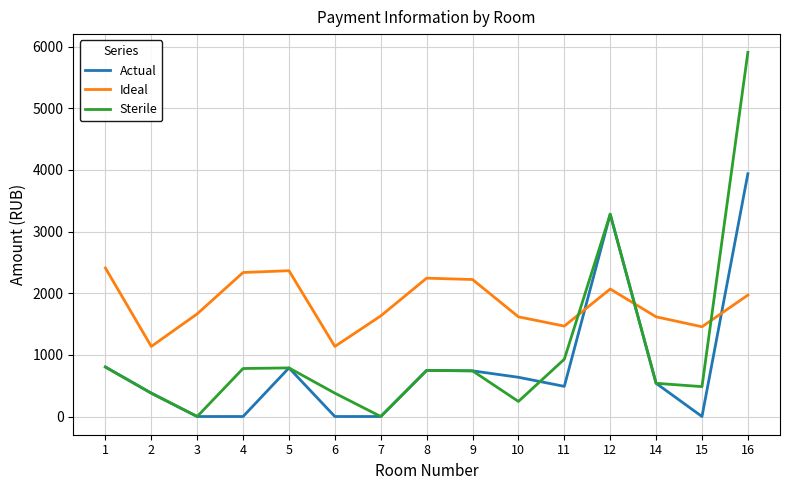

What is the spread (max minus min) of values at 6?

1136.5